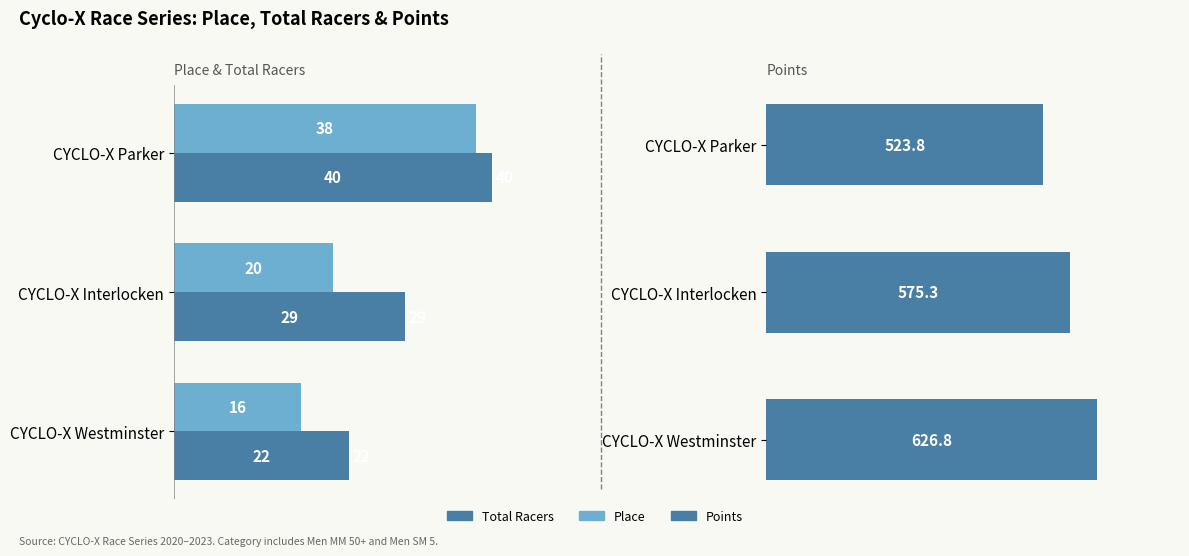

What is the minimum value for Total Racers?

22.0